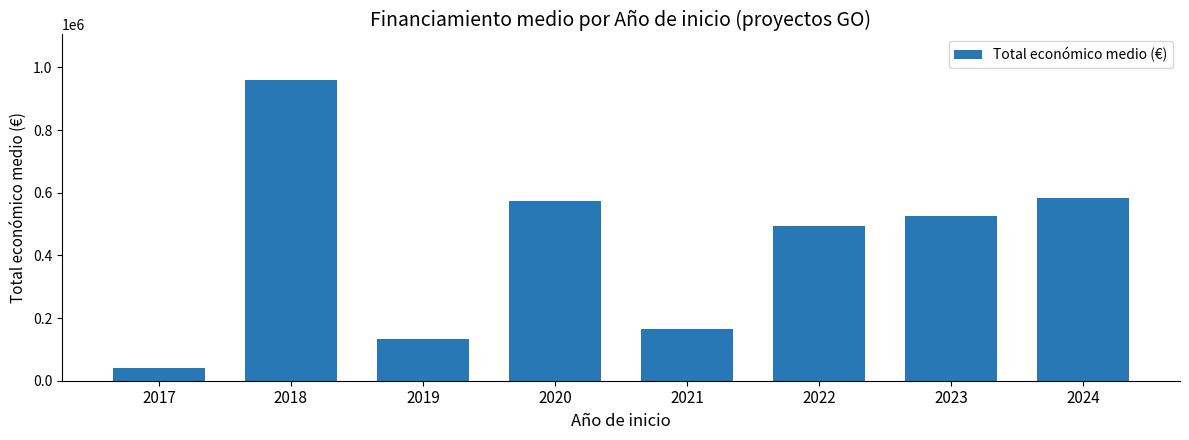

What is the change in value from 2019 to 2024?

+448811.5